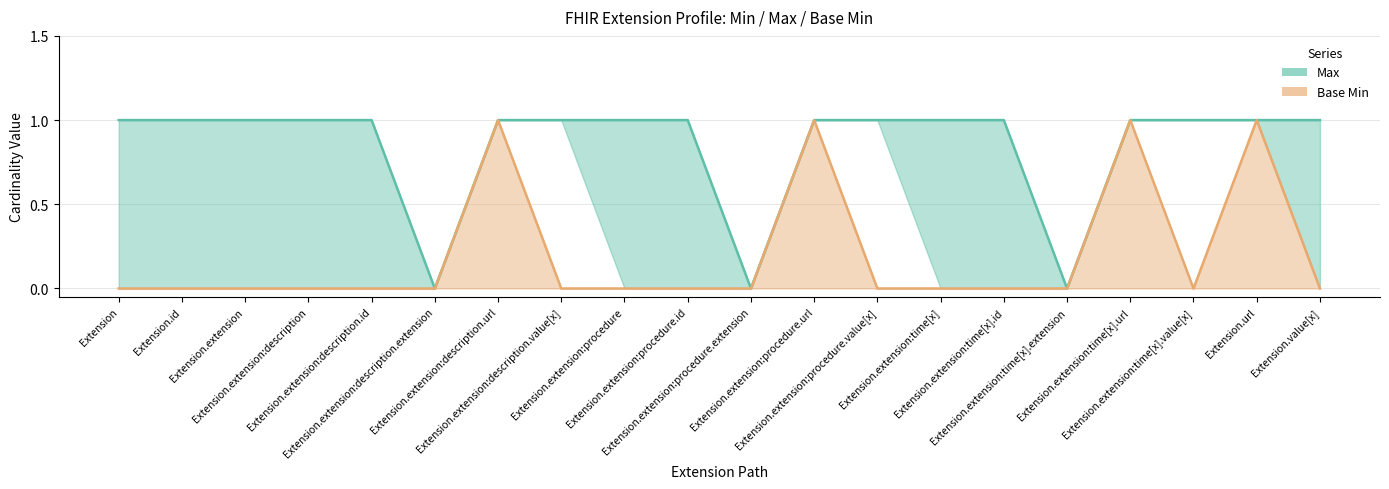

The Base Min series shows 0 at Extension.extension:time[x]. True or false?

True